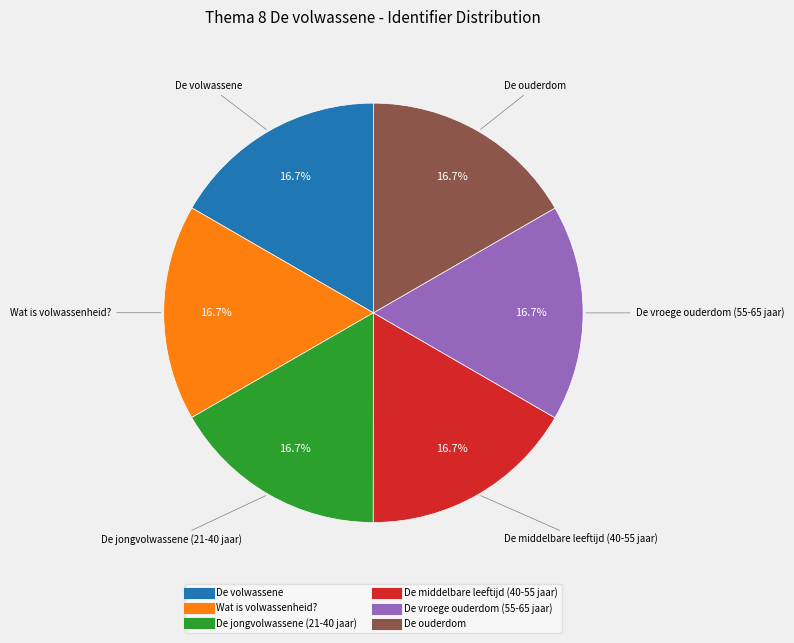

What is the total percentage of De ouderdom and De jongvolwassene (21-40 jaar)?

33.3%